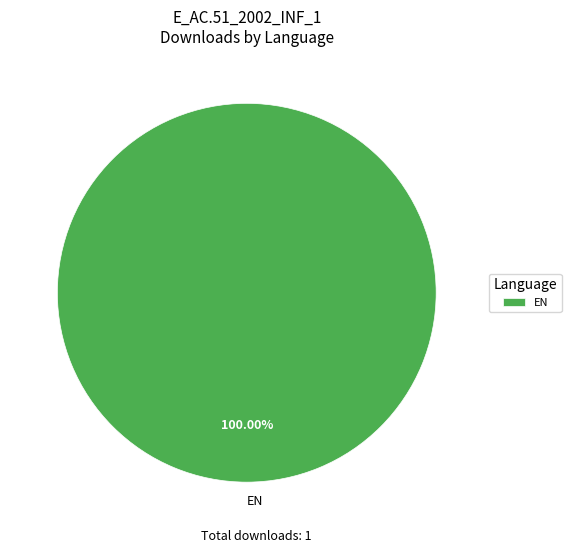

Does any single category account for the majority?

Yes